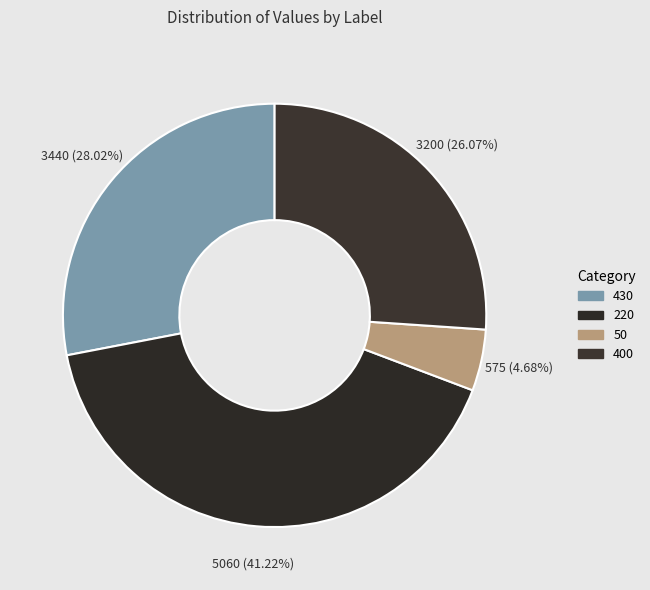

How many segments does this pie chart have?

4